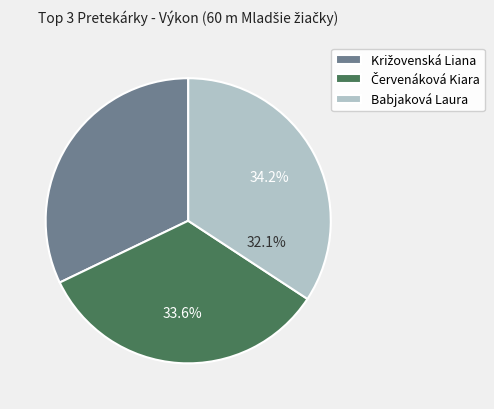

Is there any slice that represents more than half of the pie?

No